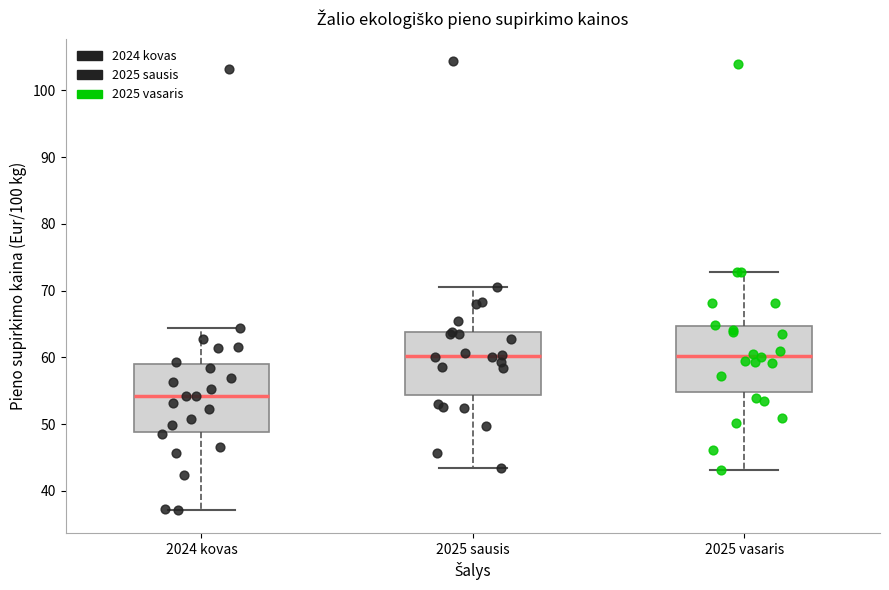

Reading left to right, read every box against the y-axis: the position of its median line, the range the box covers, and the ends of its whiskers. The values are not printed on the chart, so give them approximately, as read against the axis.

2024 kovas: median 54, box 49 to 59, whiskers 37 to 64
2025 sausis: median 60, box 54 to 64, whiskers 44 to 71
2025 vasaris: median 60, box 55 to 65, whiskers 43 to 73